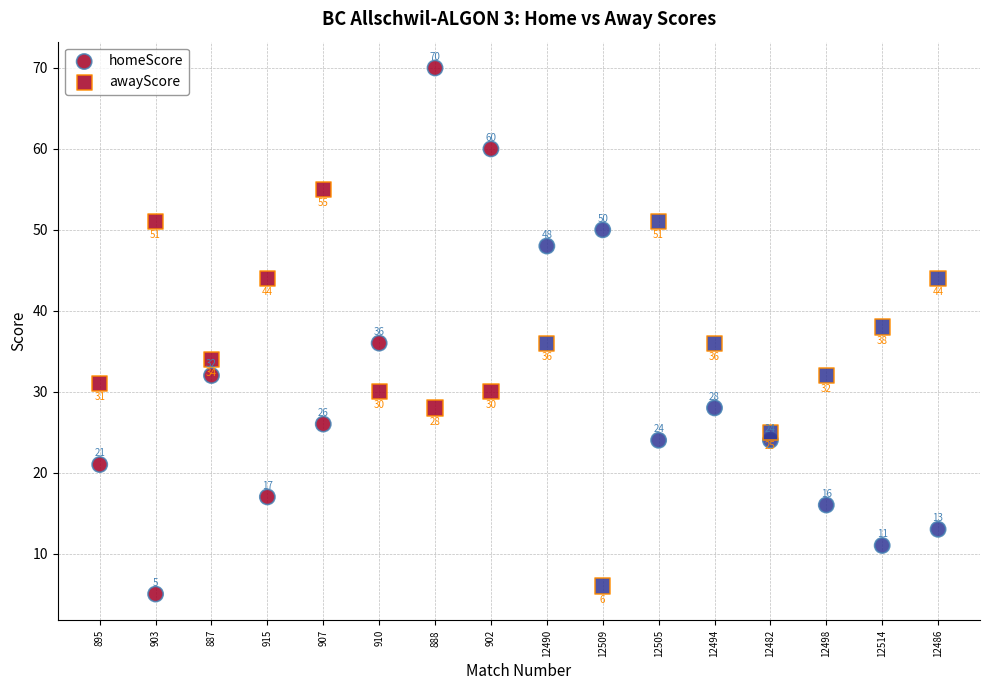

How many points are shown in the scatter plot?

32